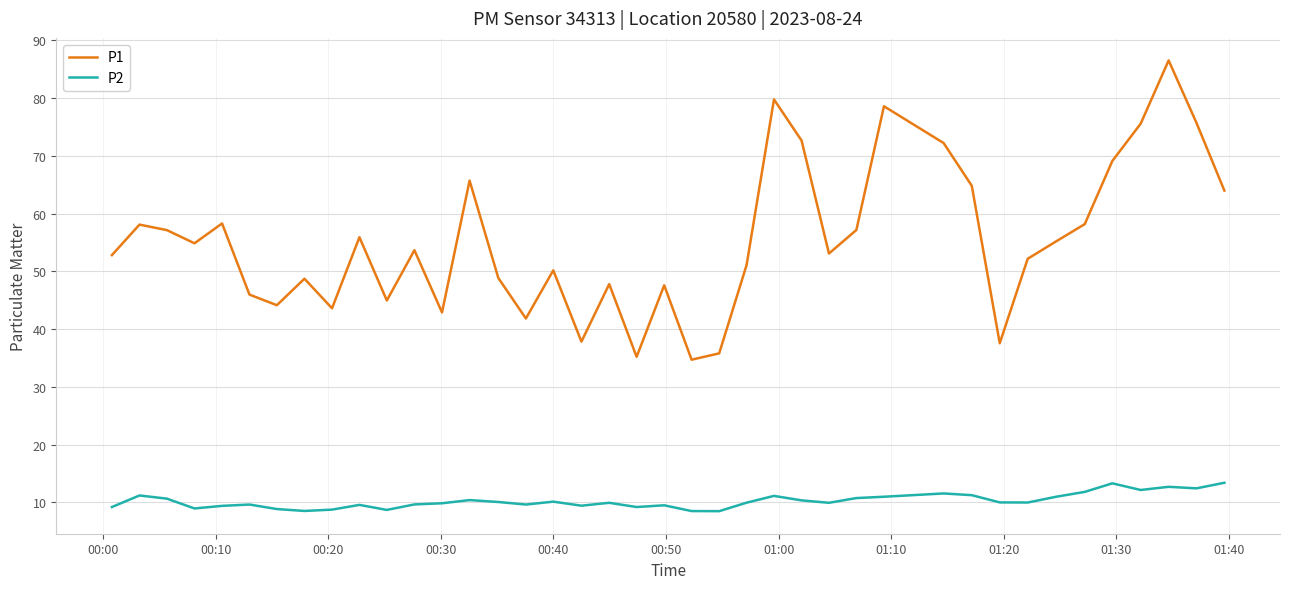

What is the maximum value for P1?

86.5